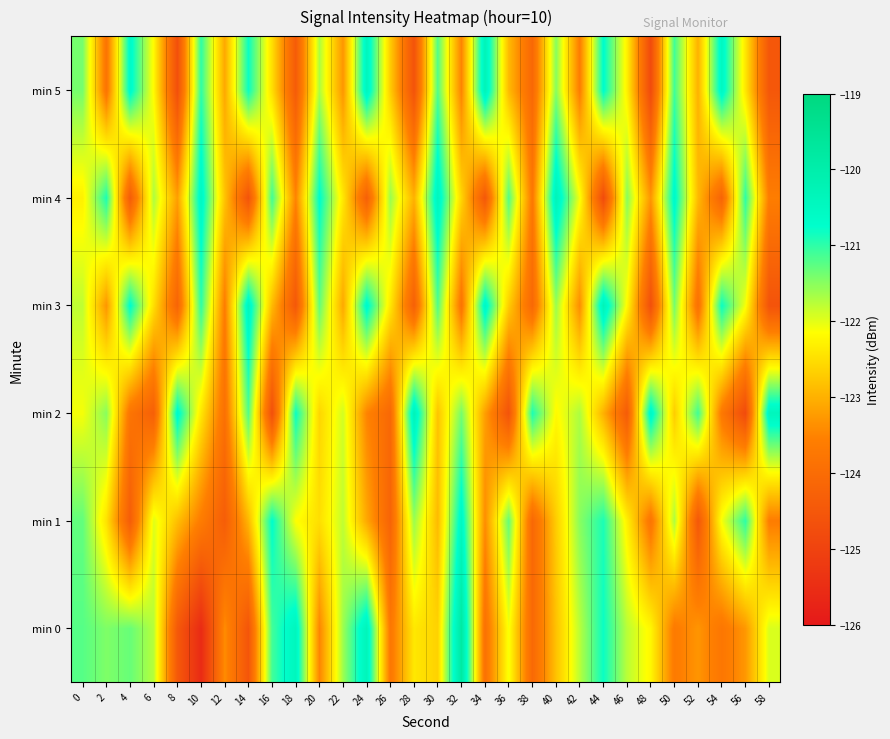

Between 8 and 38, which is larger?

38